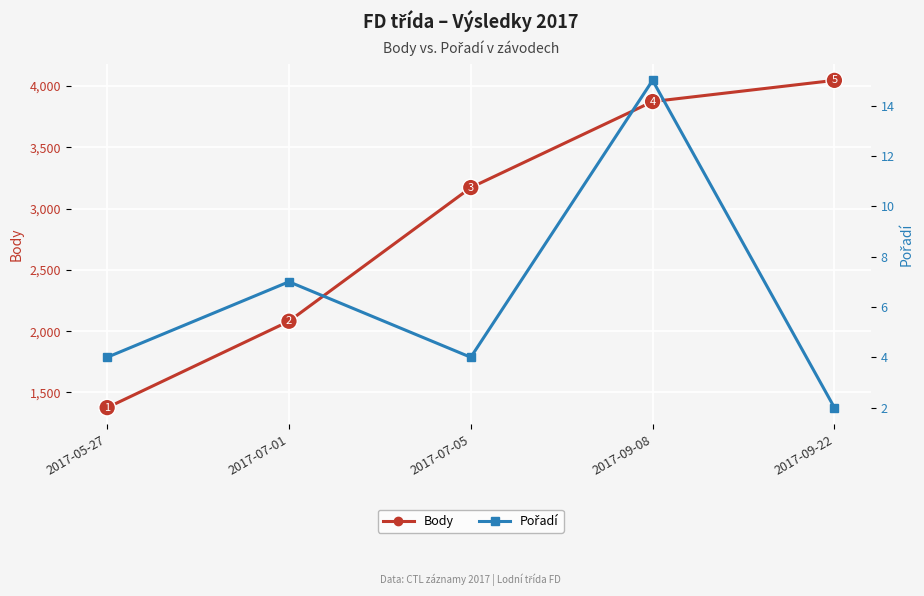

What is the difference between the maximum and minimum values in the Body series?

2671